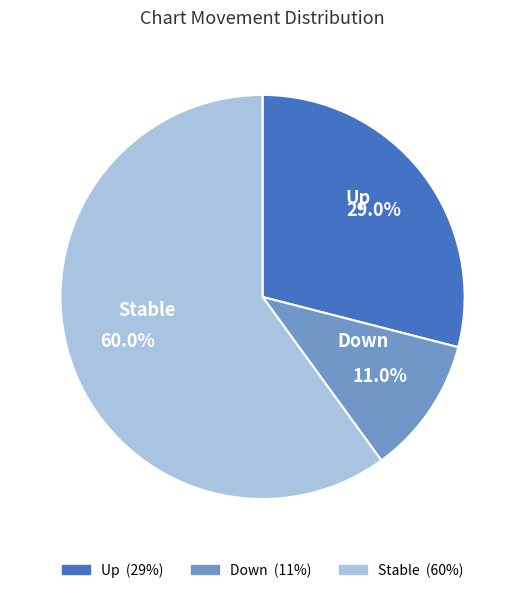

How many segments does this pie chart have?

3